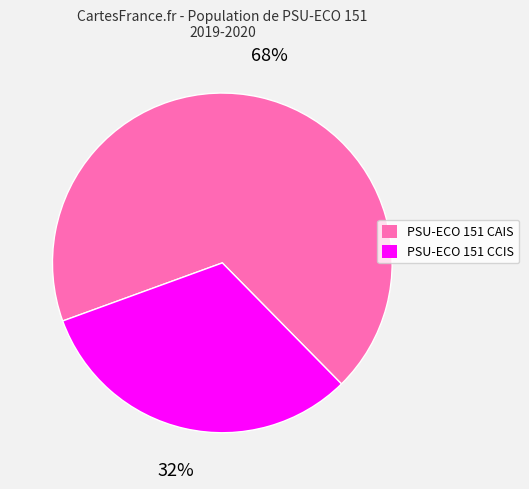

What is the majority slice?

PSU-ECO 151 CAIS